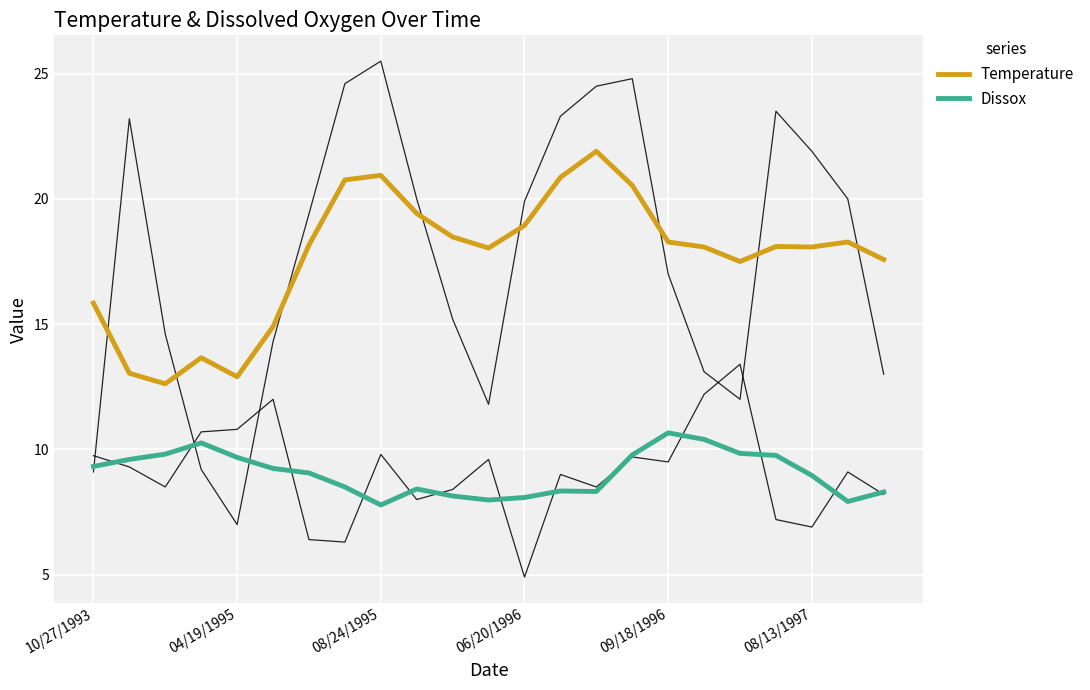

What is the value of the Dissox point at the 10th from the left?

8.4